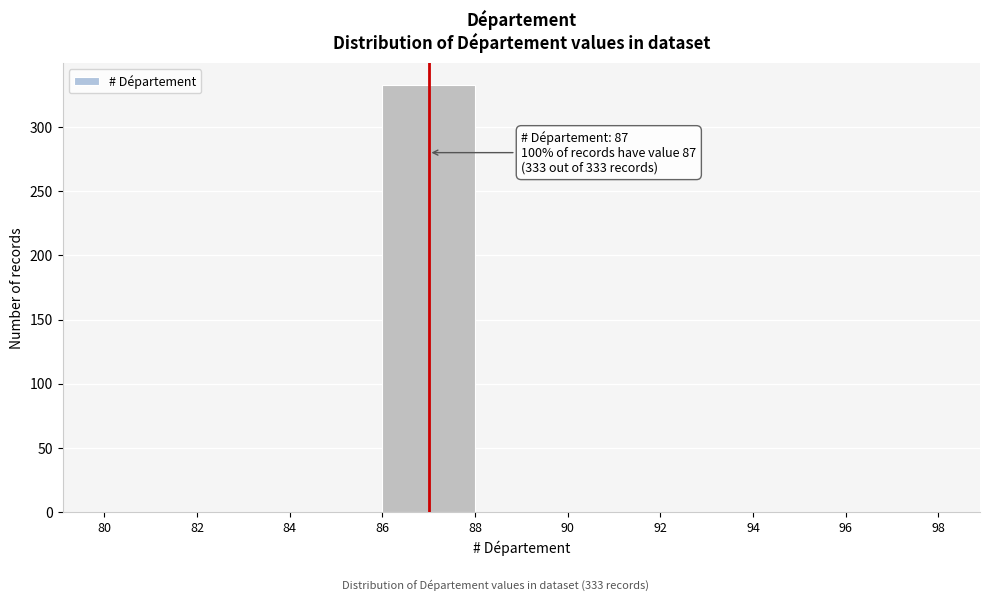

Over which range of the x-axis is the bar tallest?

86 to 88